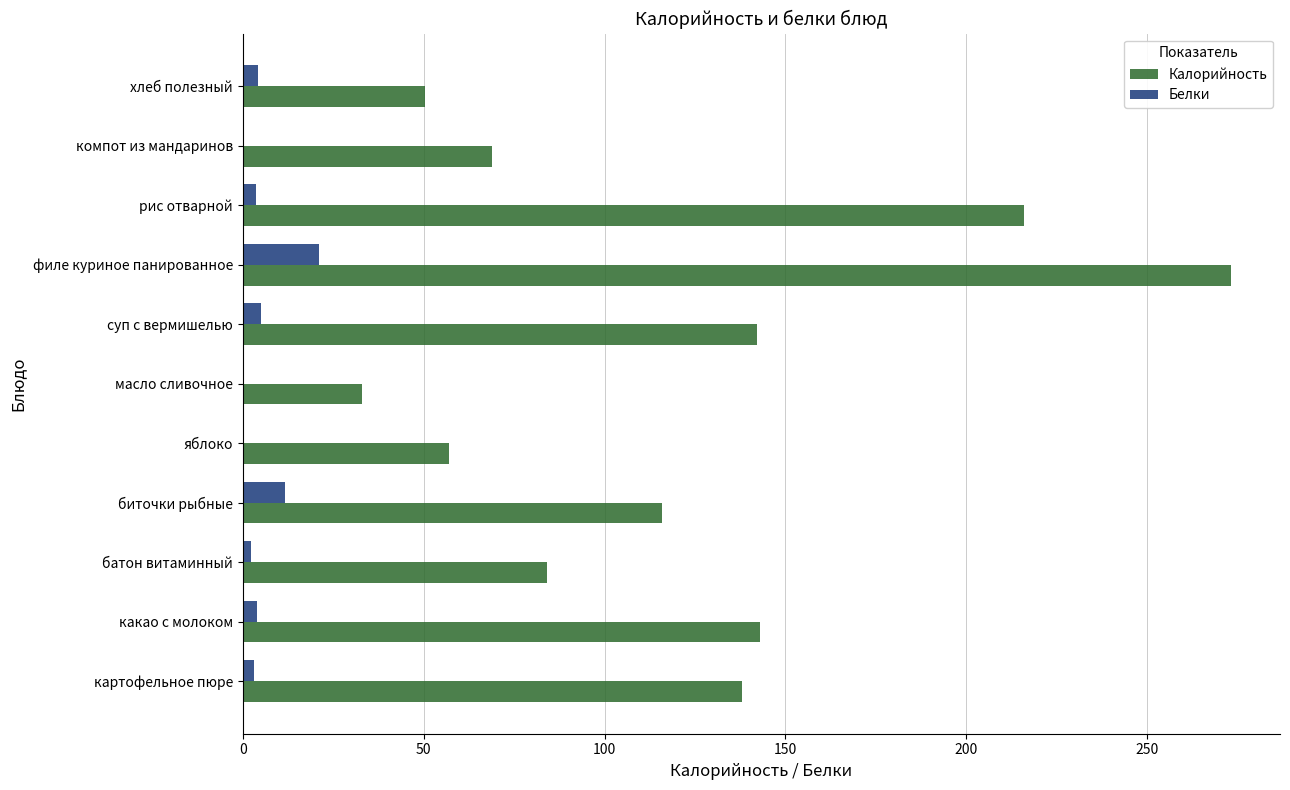

What is the sum of all Белки values?

55.9